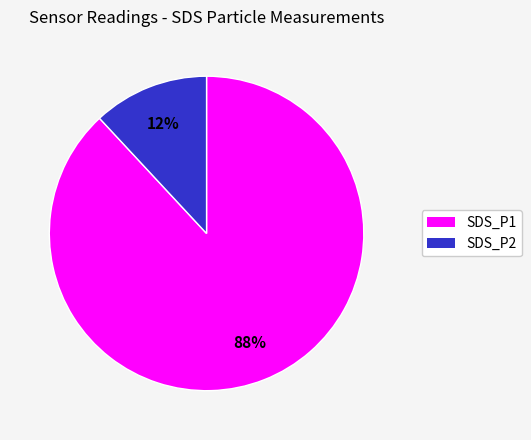

Is there any slice that represents more than half of the pie?

Yes